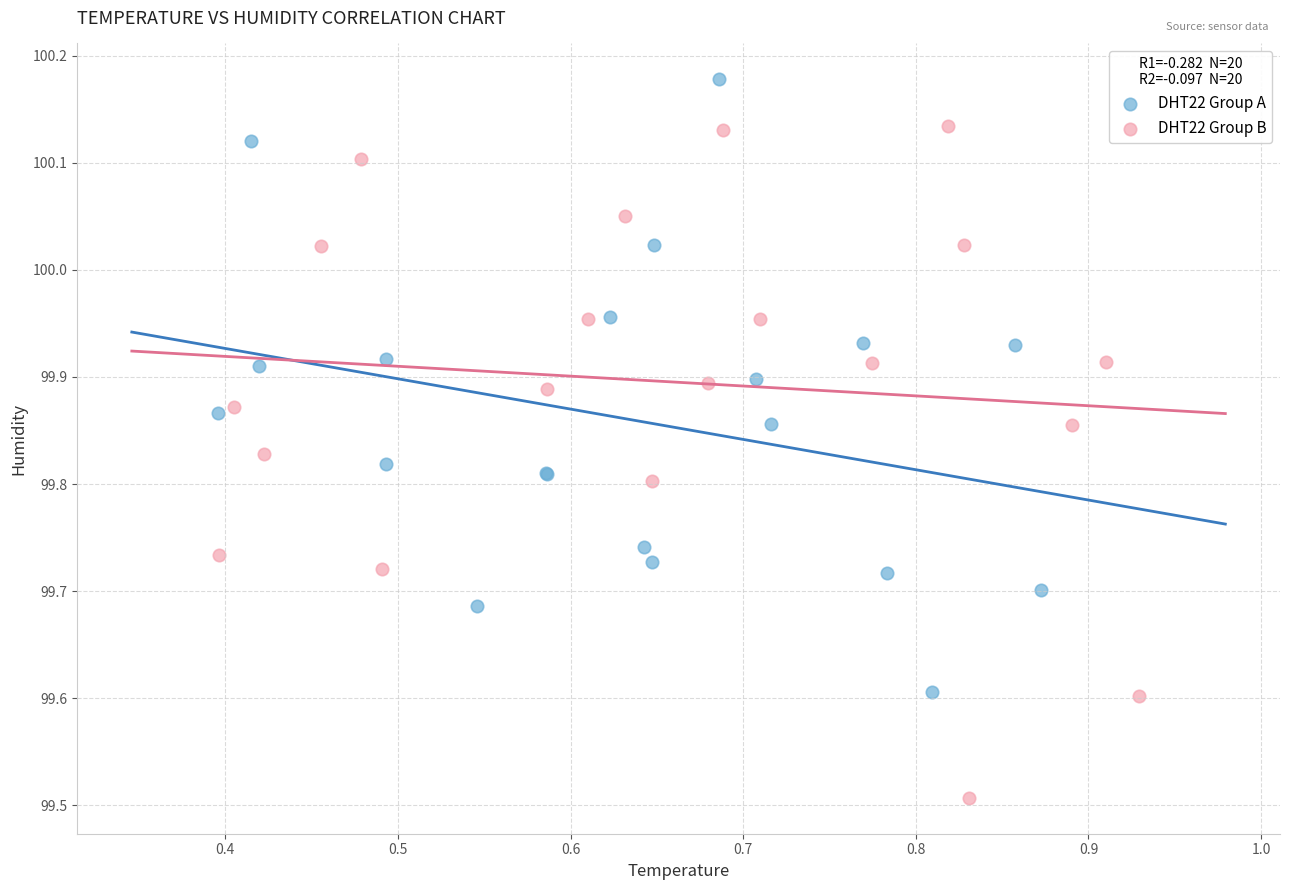

Which series reaches the maximum Y coordinate?

DHT22 Group A